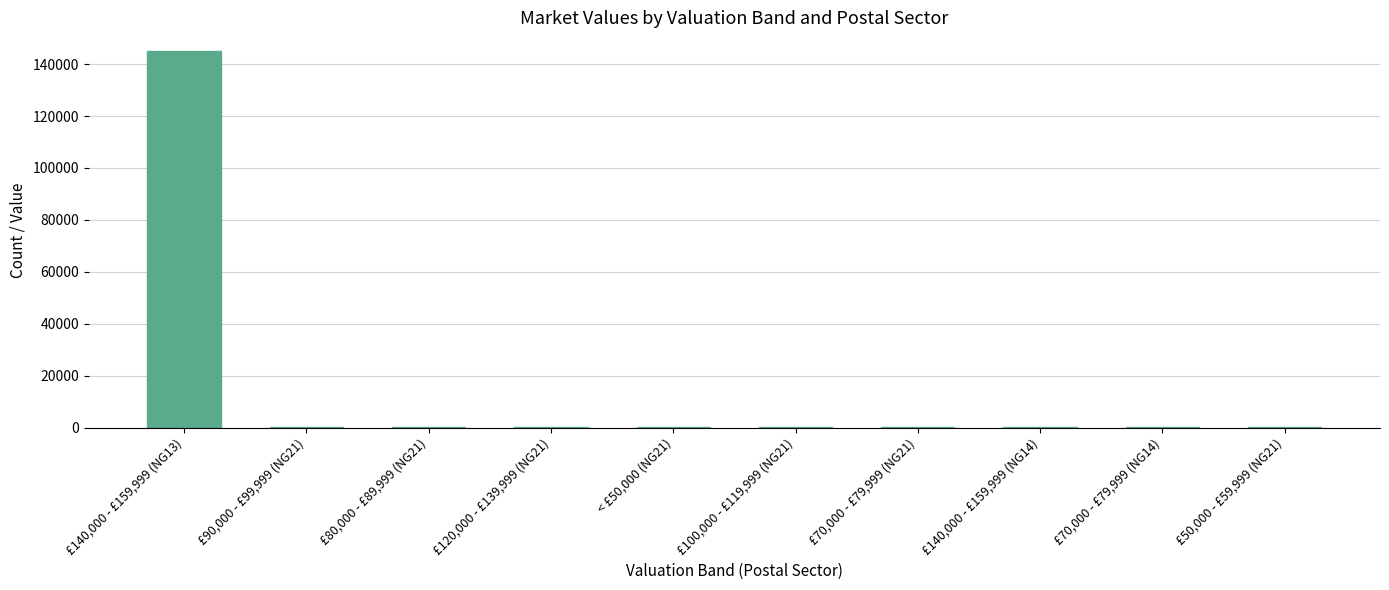

What is the change in value from £140,000 - £159,999 (NG13) to £70,000 - £79,999 (NG14)?

-144958